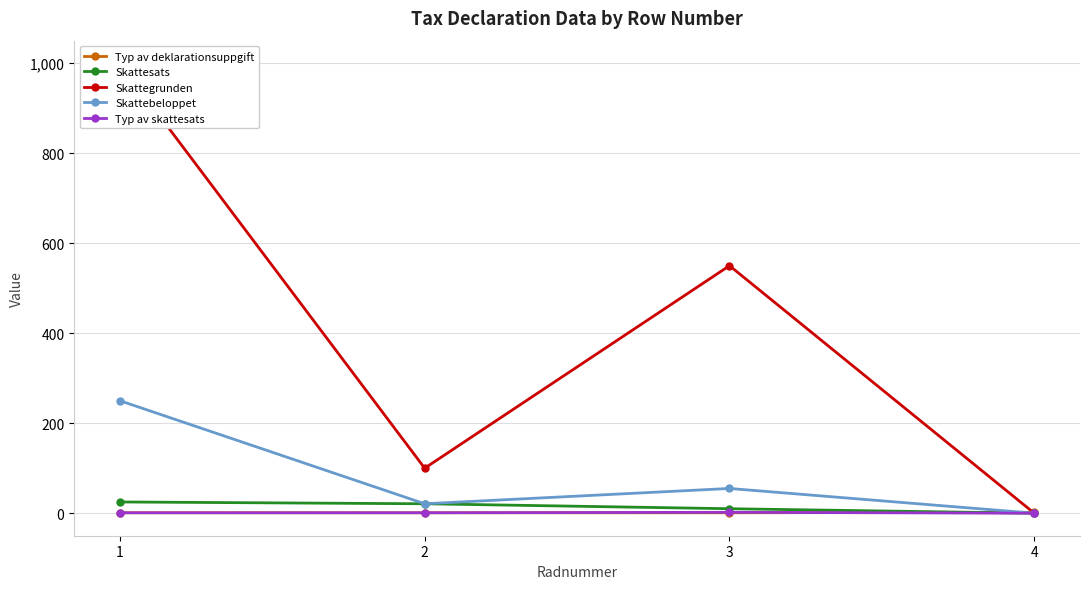

List the series in order of their peak value, lowest first.

Typ av deklarationsuppgift, Typ av skattesats, Skattesats, Skattebeloppet, Skattegrunden